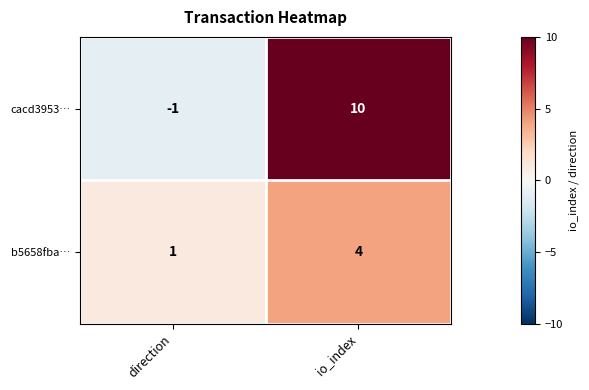

How many categories are shown in the chart?

2